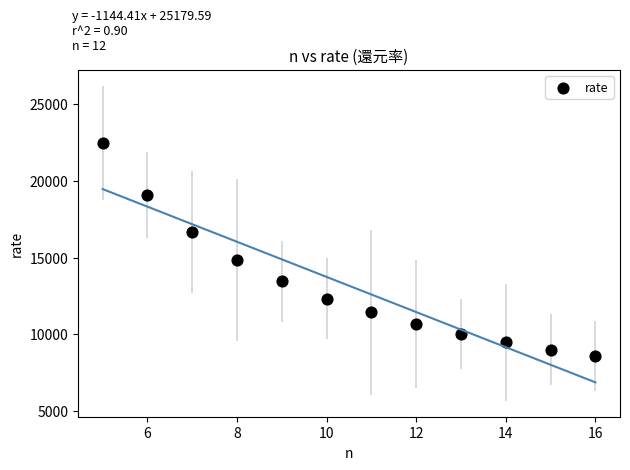

What is the average X value?

10